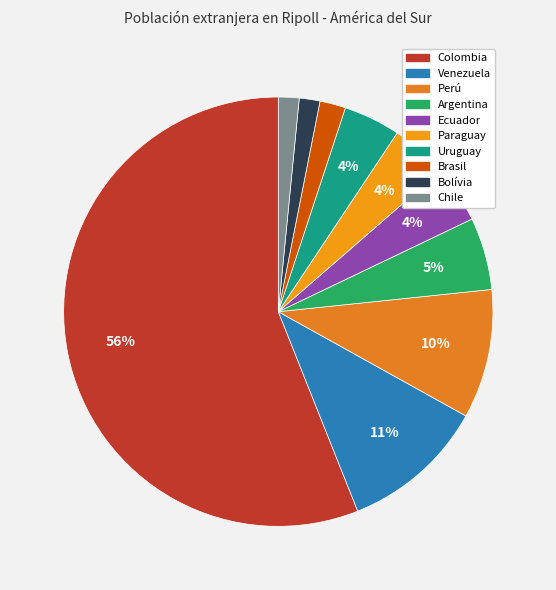

Approximately how many times larger is the value at Colombia compared to Bolívia?

36.0